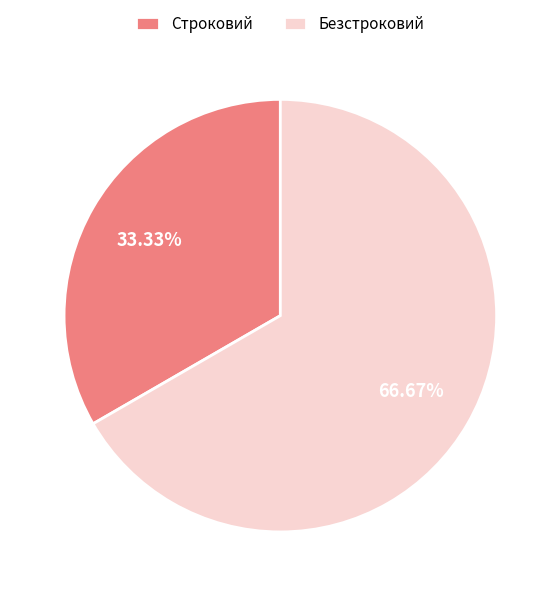

To the nearest percent, what is the difference between the Безстроковий and Строковий slice percentages?

33%